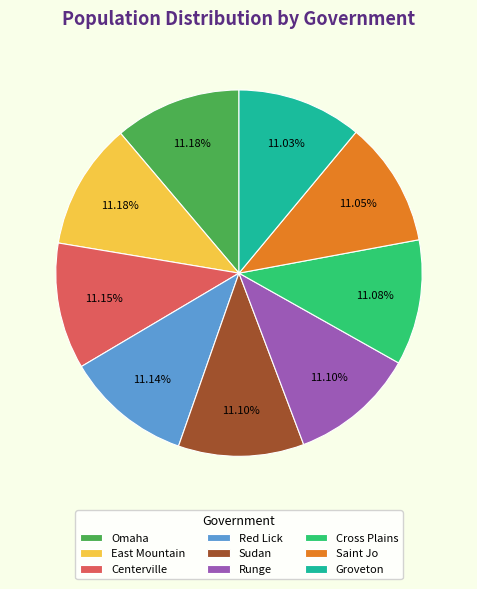

What is the total percentage of Centerville and Red Lick?

22.3%